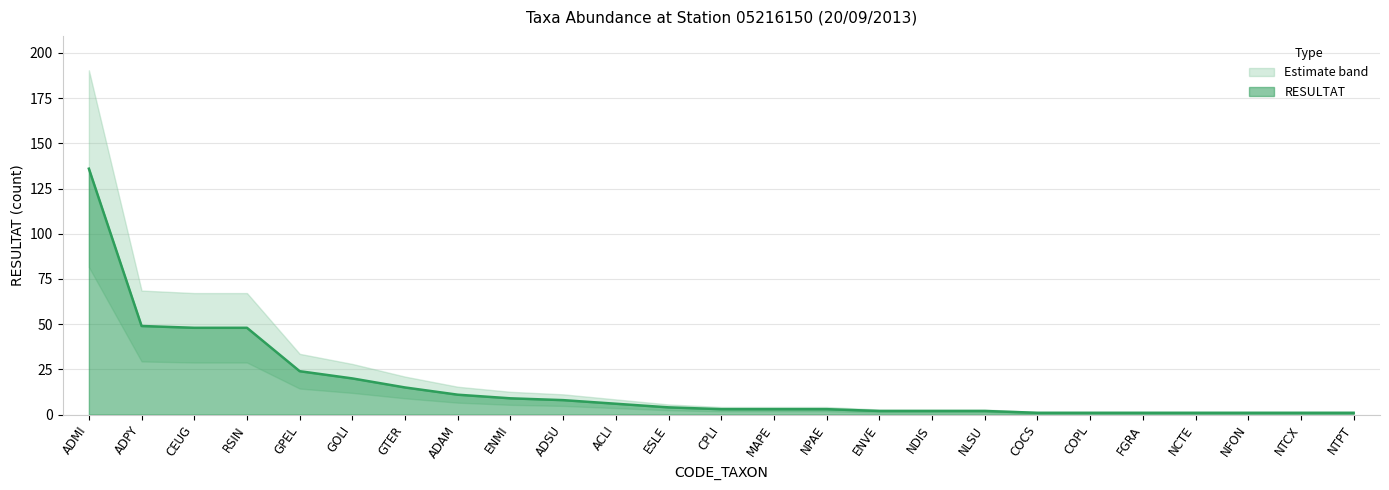

How many lines are shown in the chart?

1